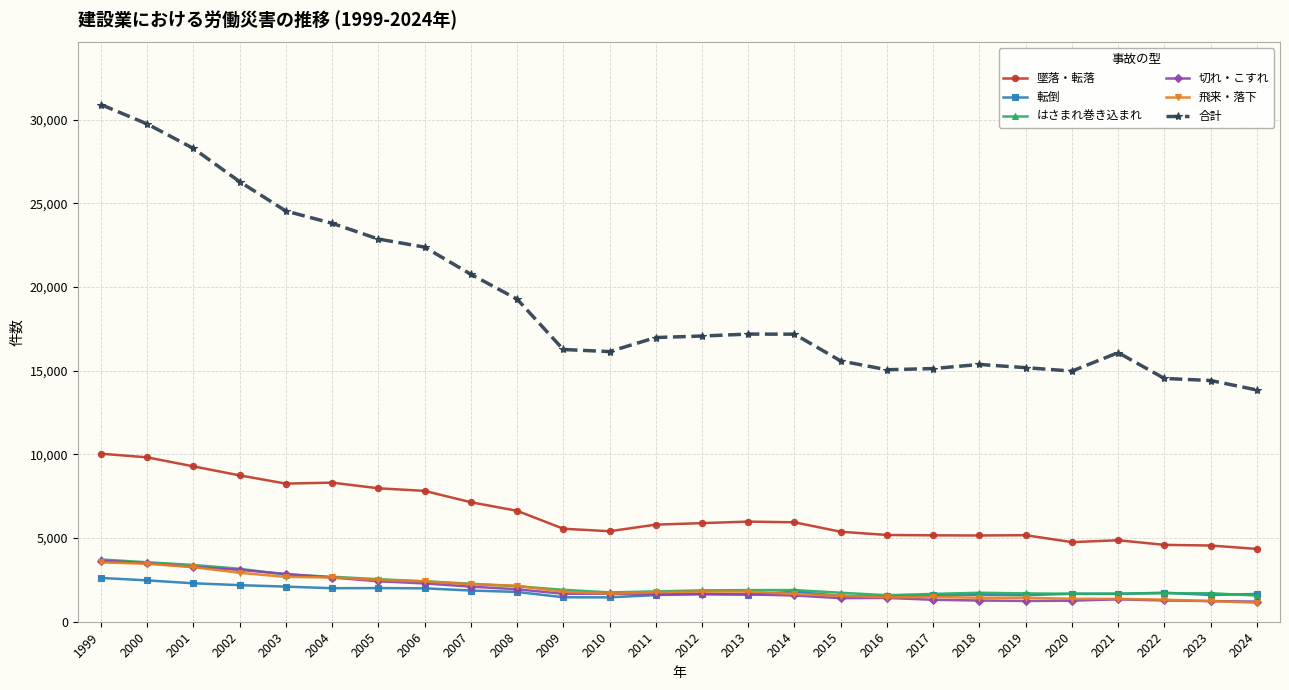

What is the difference between the second highest and minimum values in the 転倒 series?

1014